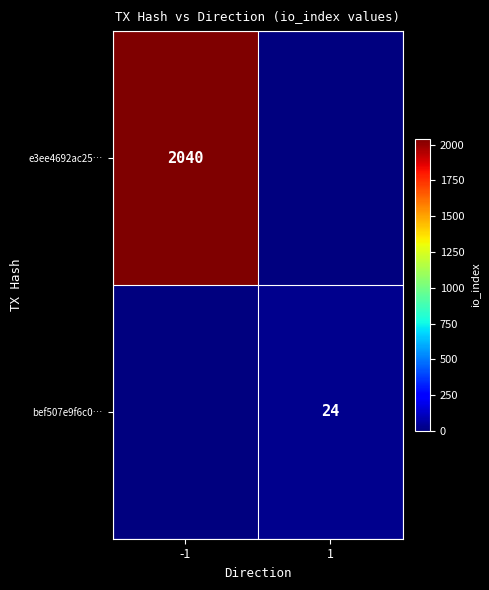

The value of bef507e9f6c0… at 1 is 24. True or false?

True